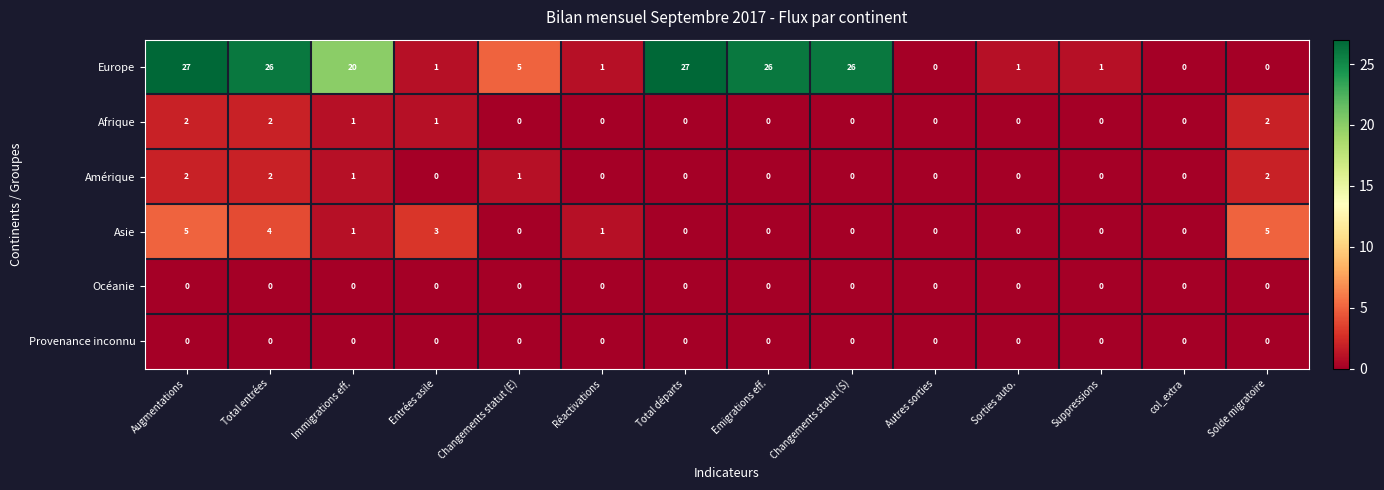

The value of Europe at Solde migratoire is 0. True or false?

True